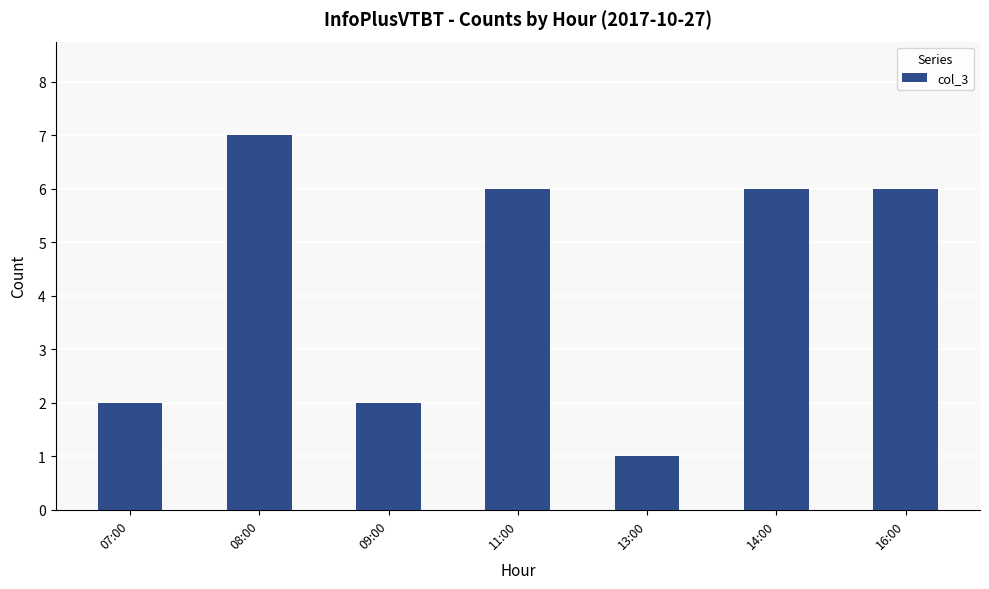

What is the difference between the second highest and second lowest values?

4